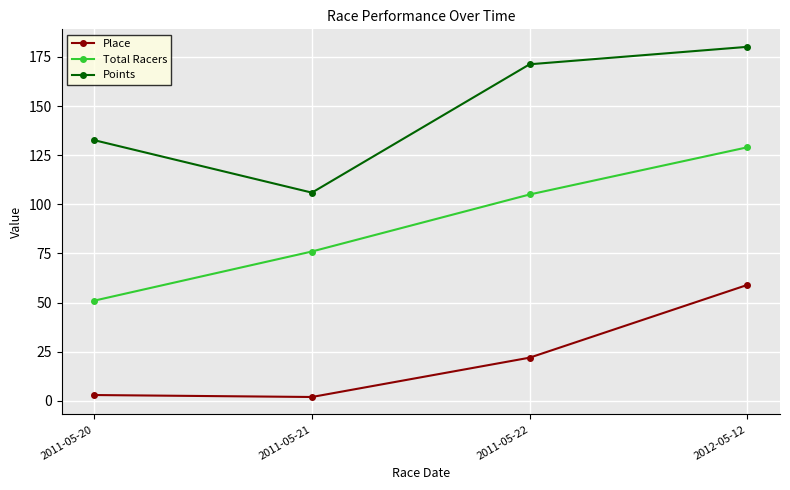

At which category does Points reach its first local valley?

2011-05-21